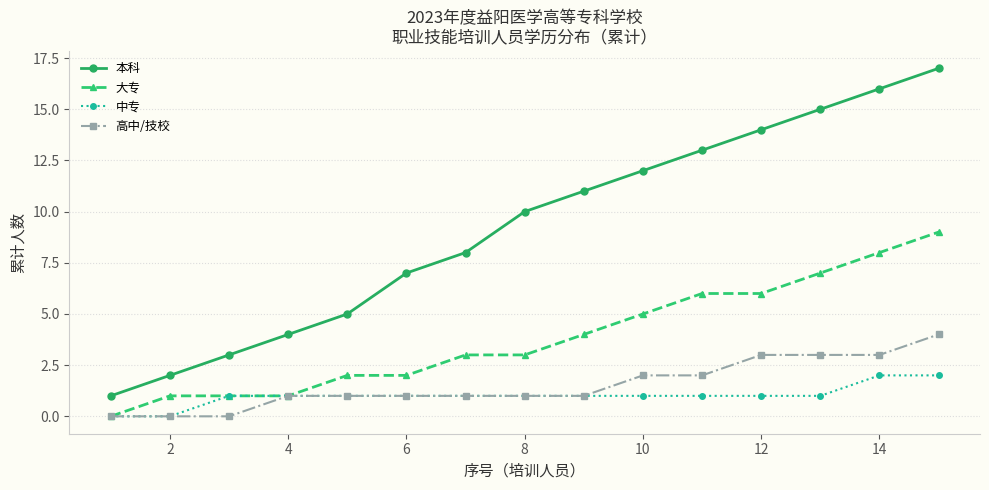

True or false: 中专 and 本科 intersect in this chart.

False